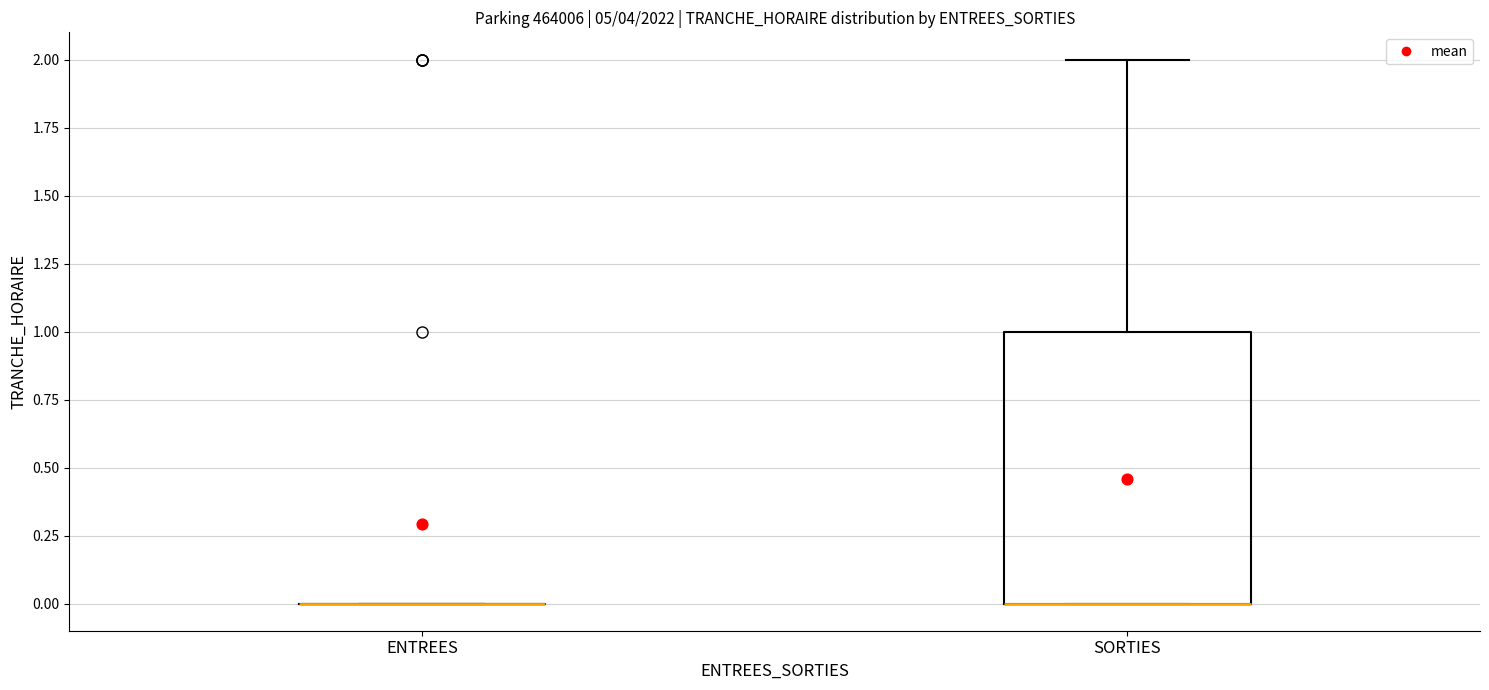

Which box is the tallest, from its lower edge to its upper edge?

SORTIES